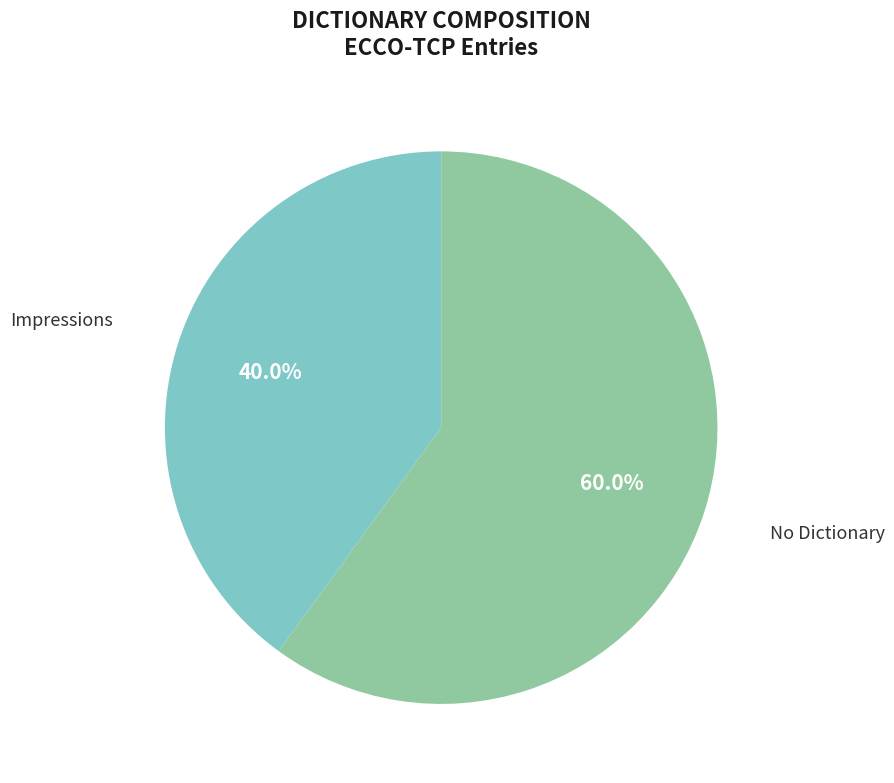

Does any single category account for the majority?

Yes